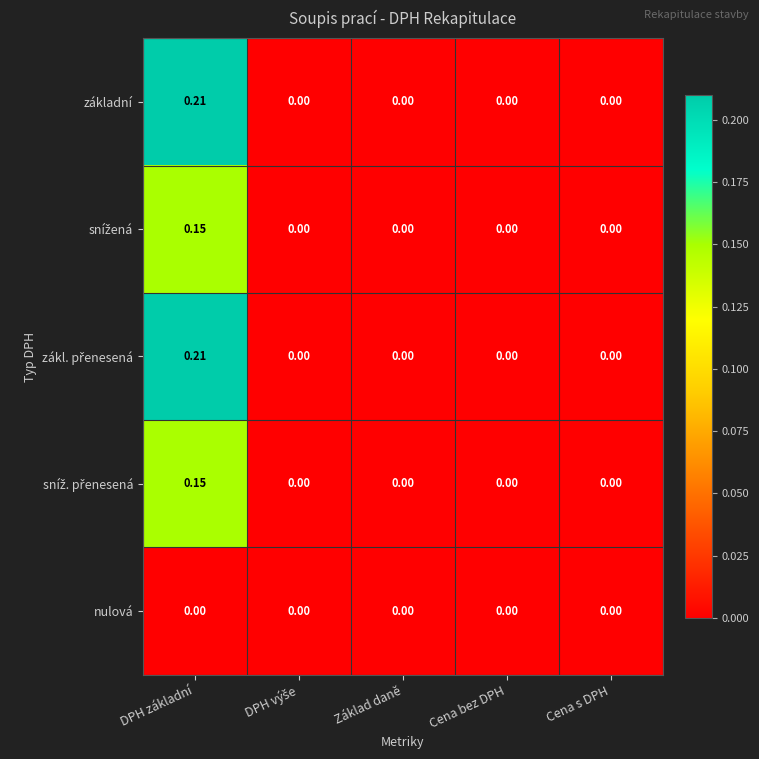

At which category does the chart reach its peak across all series?

DPH základní